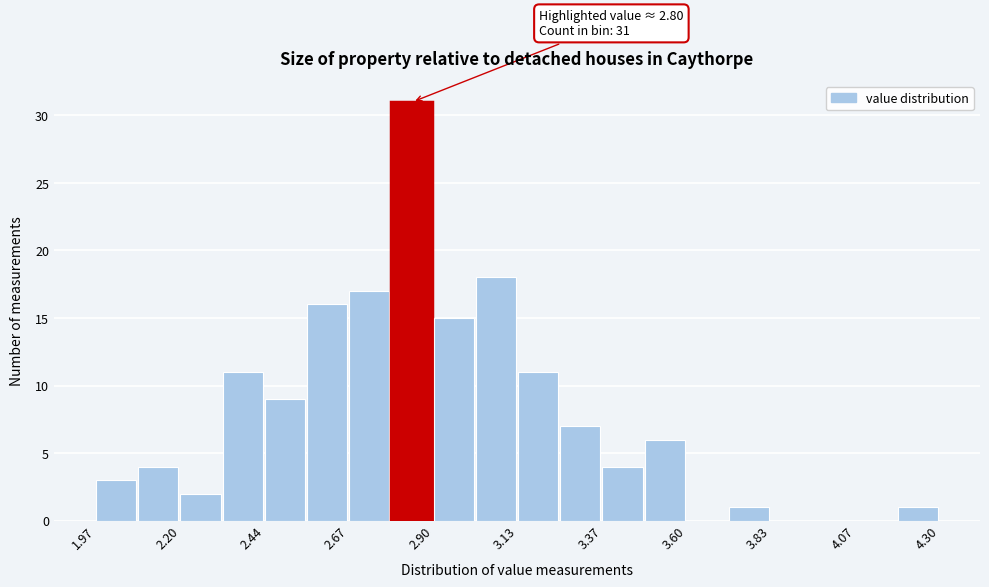

Read against the x-axis, roughly where is the centre of the tallest bar?

2.85